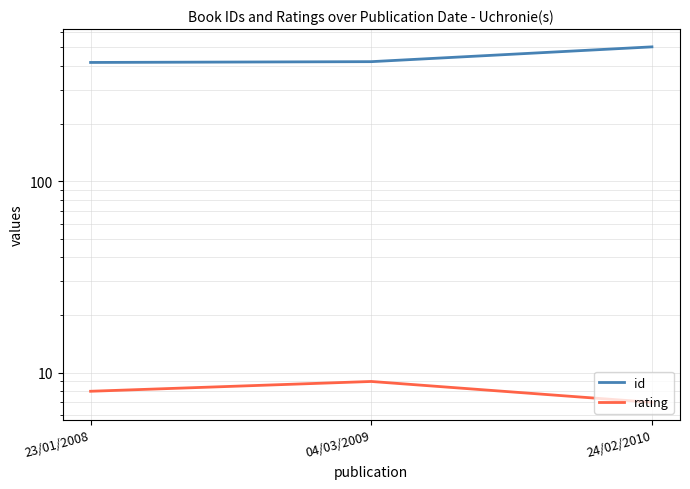

What position from the right is 04/03/2009?

2